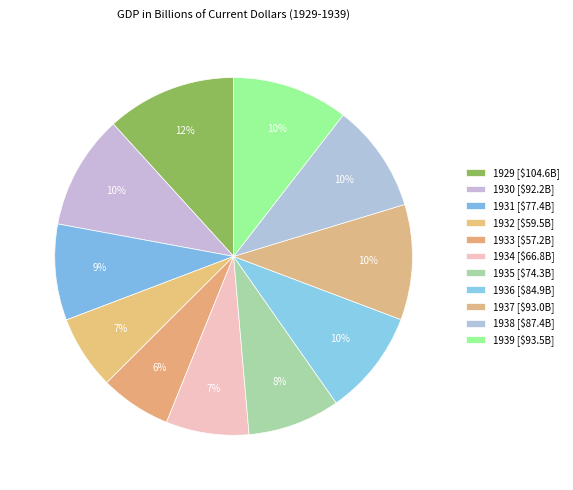

Count the number of slices in the pie.

11